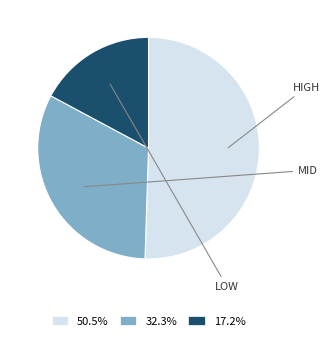

Does any single category account for the majority?

Yes